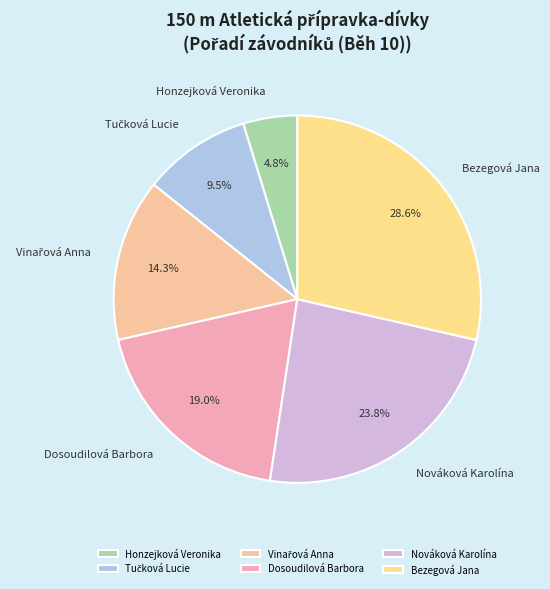

How much of the chart is everything except Nováková Karolína?

76.2%